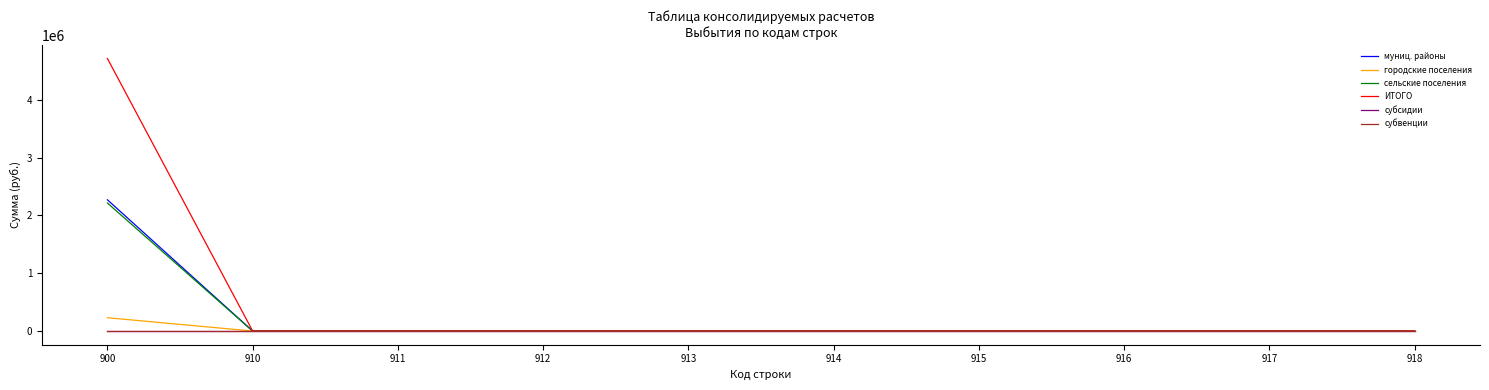

What is the difference between the муниц. районы values at 900 and 915?

2270034.0